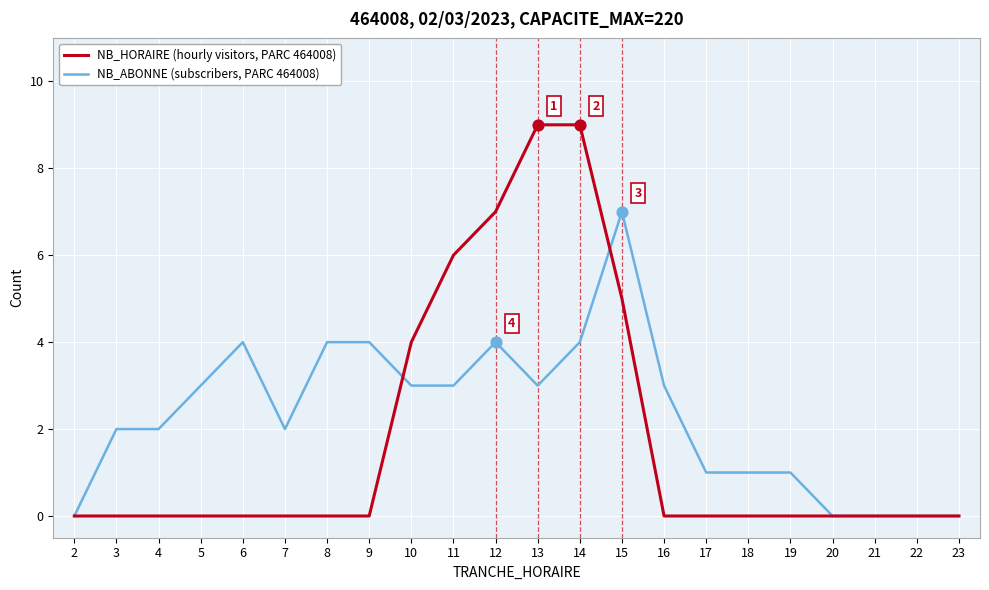

What are all the series names shown in the legend?

NB_HORAIRE (hourly visitors, PARC 464008), NB_ABONNE (subscribers, PARC 464008)